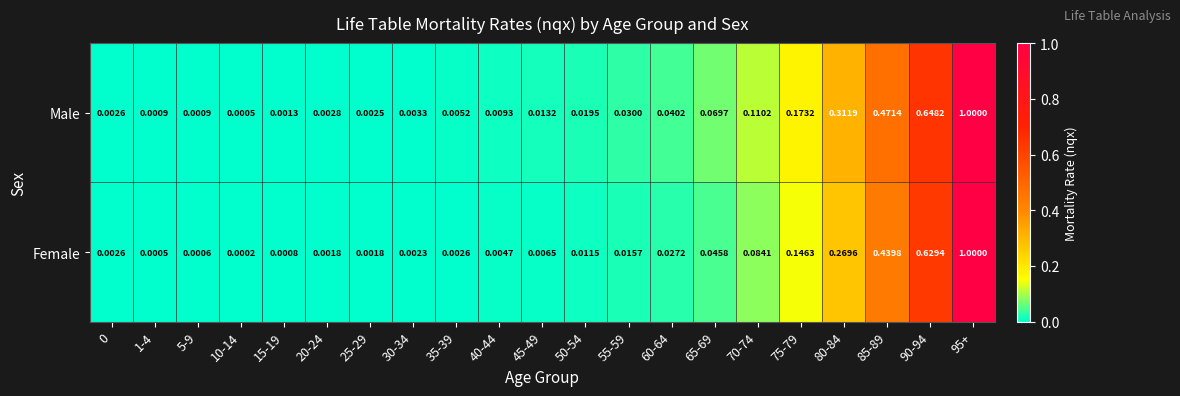

Which series changed the most between 5-9 and 20-24?

Male